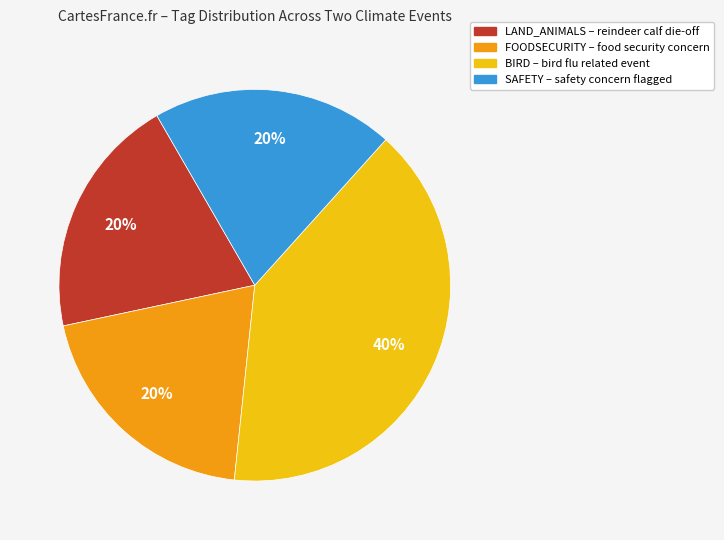

To the nearest percent, what is the difference between the largest and smallest slice percentages?

20%